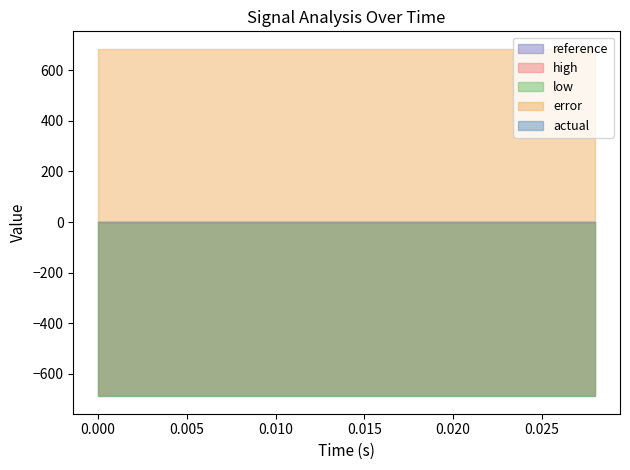

True or false: high and low intersect in this chart.

False